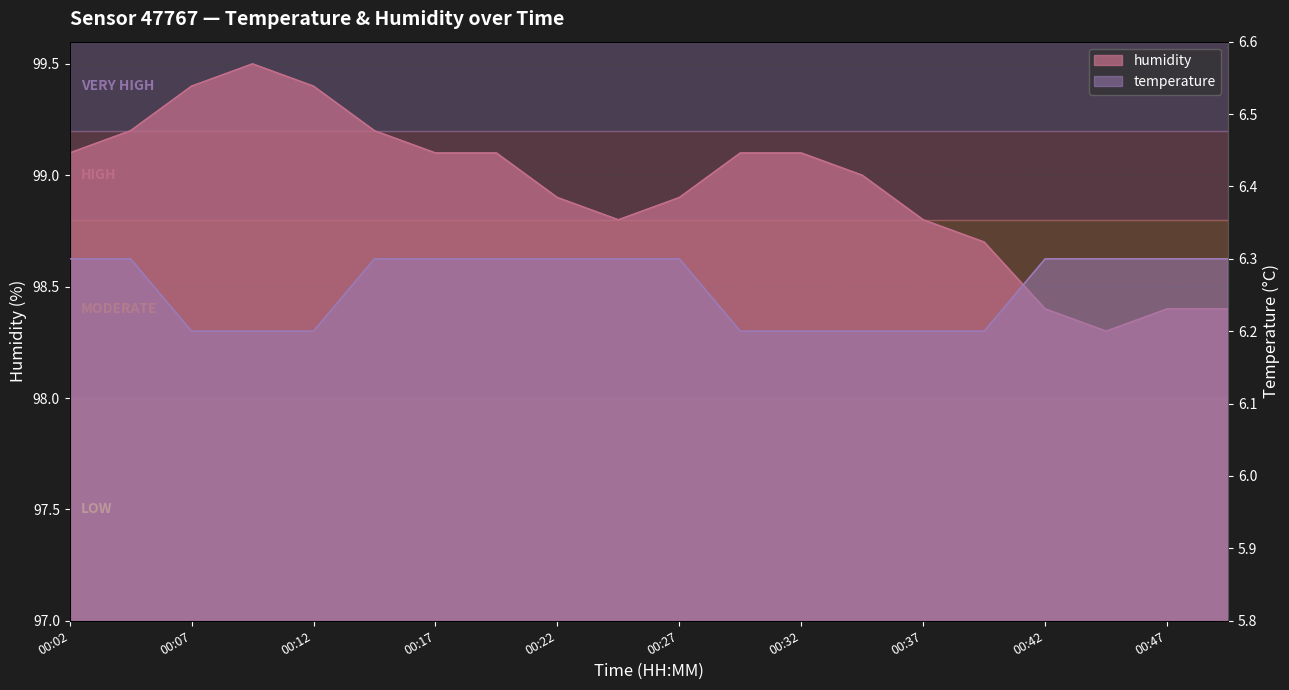

The value of humidity at 00:20 is 99.1. True or false?

True